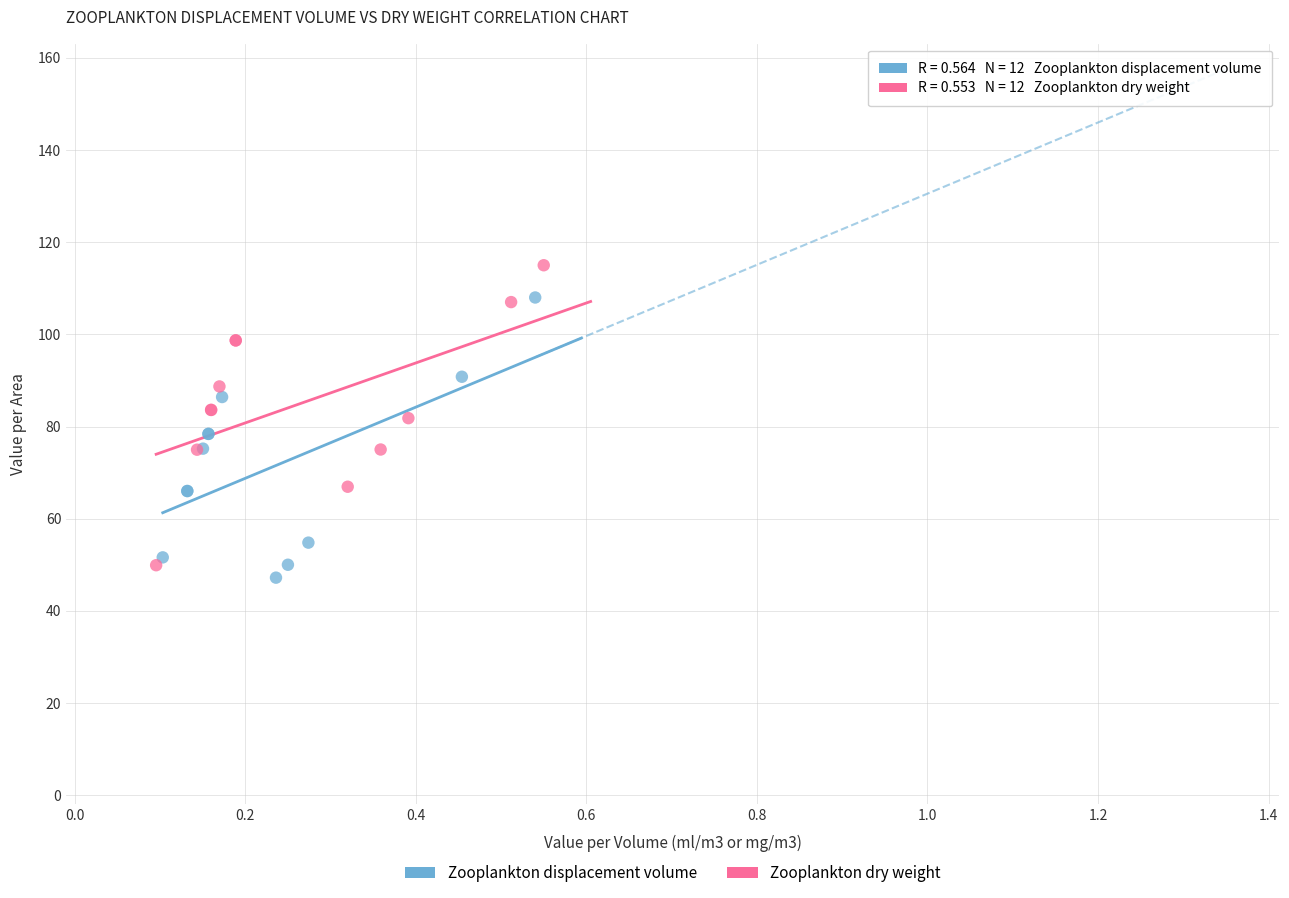

Which series contains the highest Y value?

Zooplankton dry weight